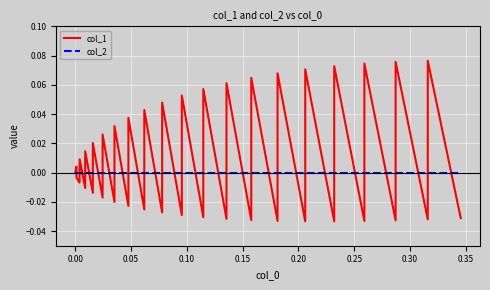

Is the value of col_1 at 26 greater than the value of col_2 at 32?

Yes